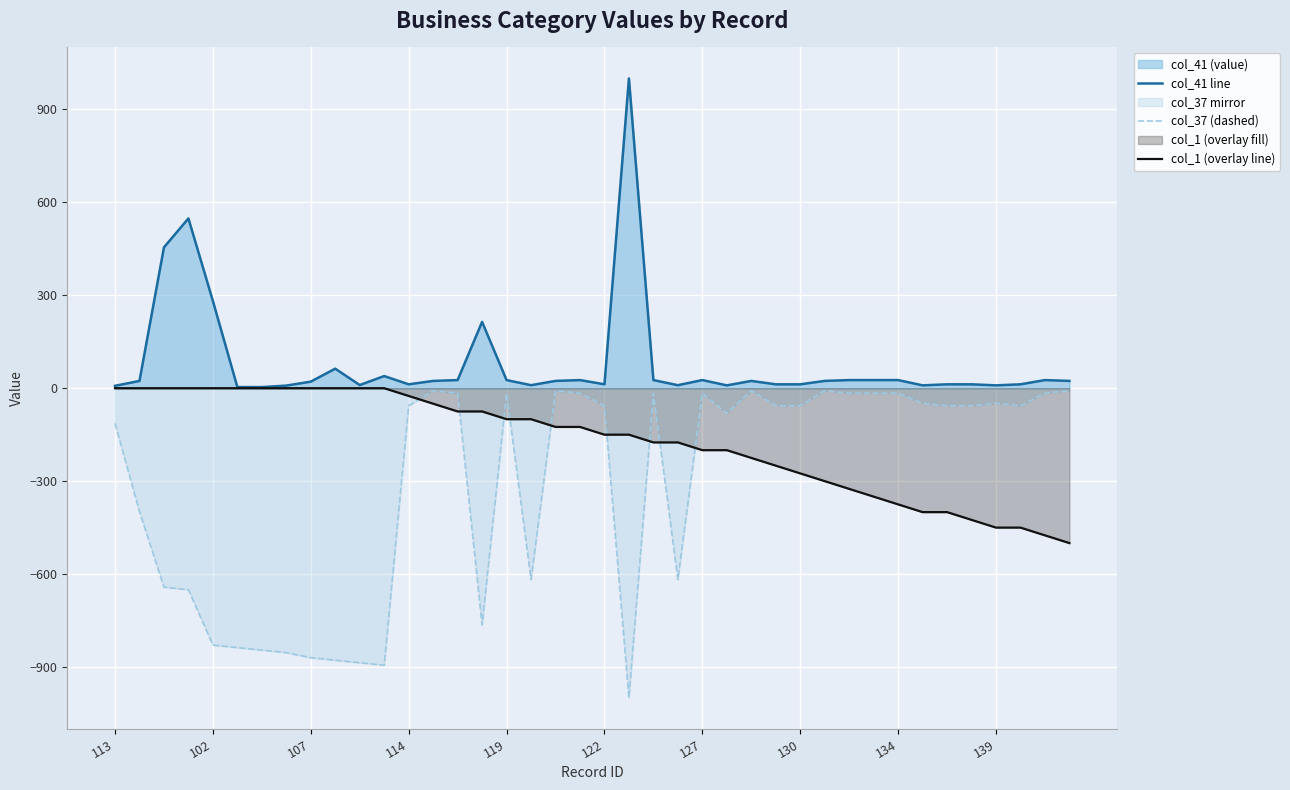

Does the chart display data point markers on the line(s)?

No